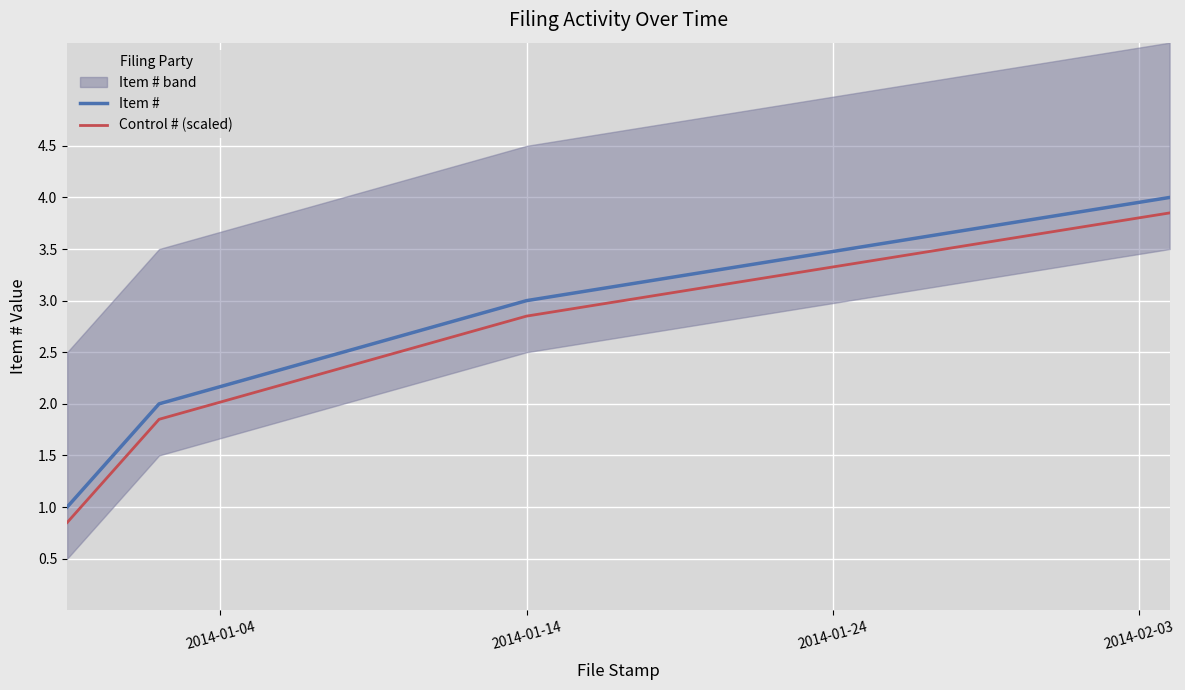

True or false: Item # has more than 2 interior local peaks.

False